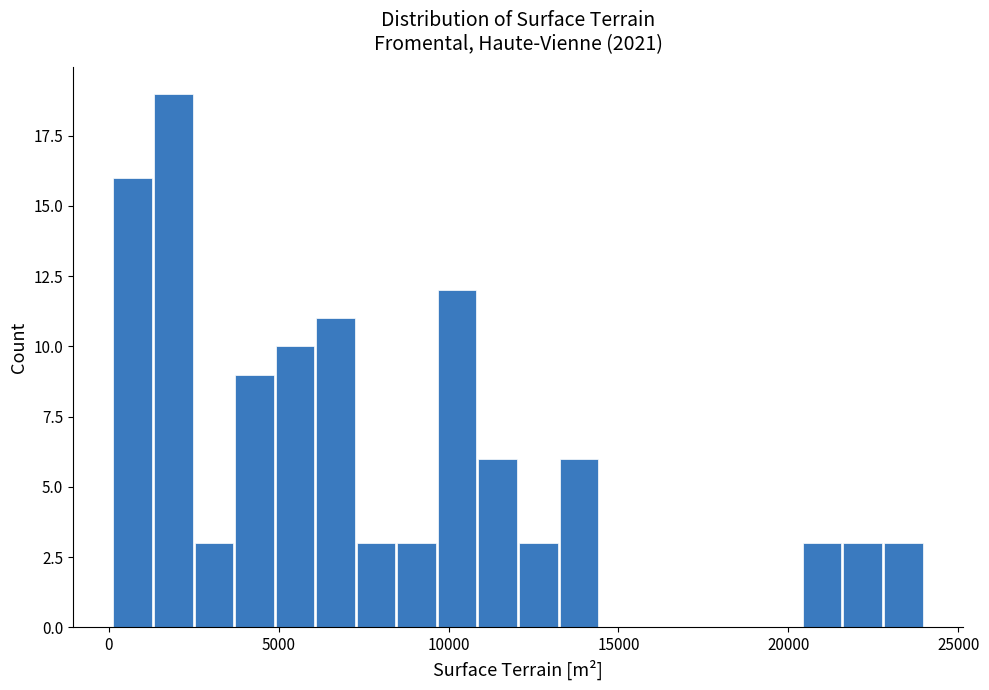

Around what value on the x-axis is the tallest bar? Give the approximate position of its centre, as read against the axis.

2000